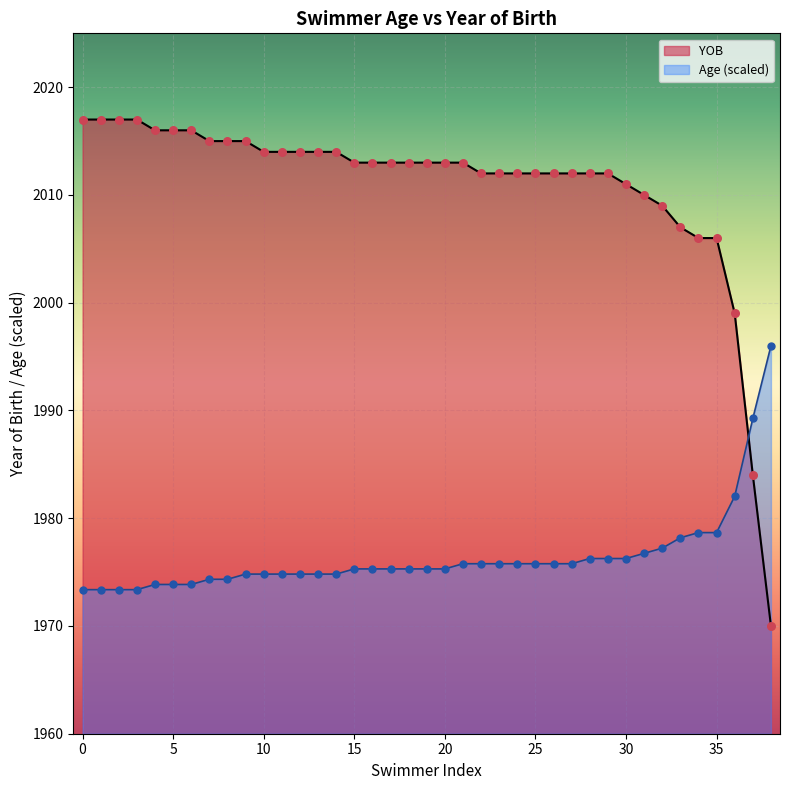

Is the value of Age at Katie Richardson greater than the value of YOB at Eden Benion?

No